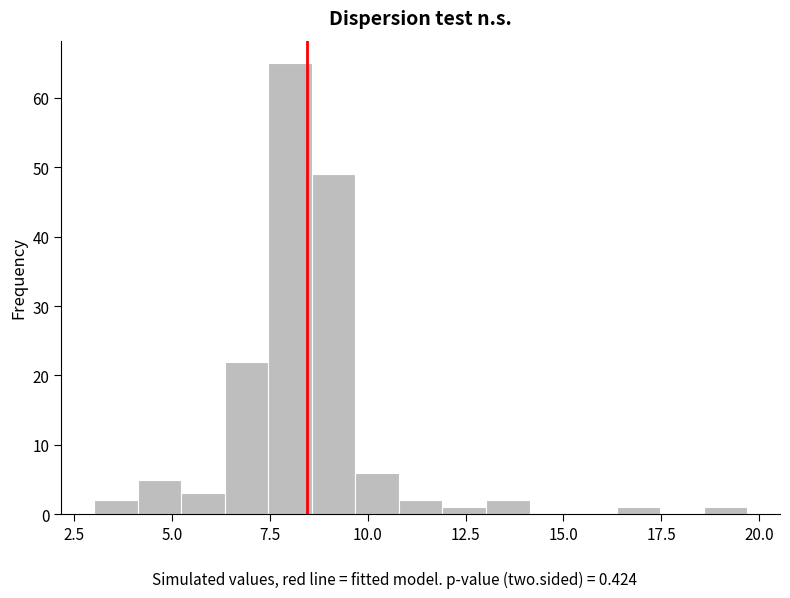

Read against the x-axis, roughly where is the centre of the tallest bar?

8.0